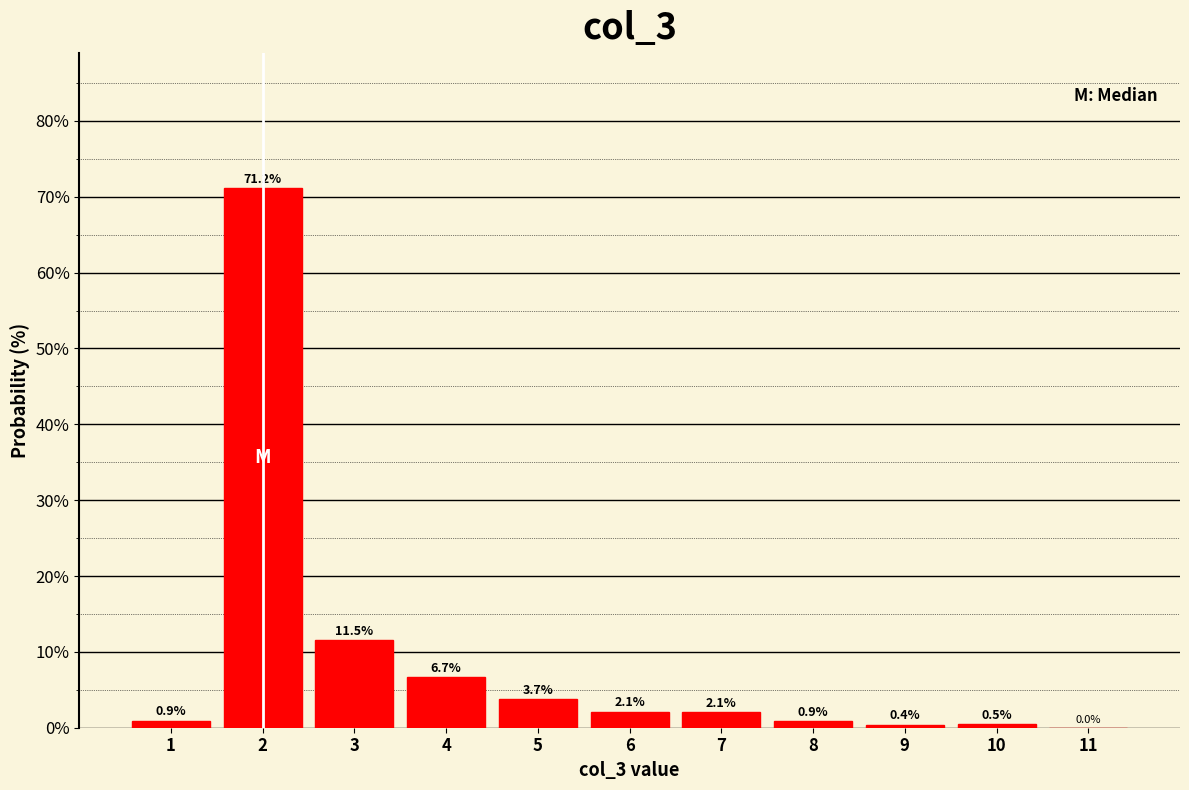

Which range on the x-axis has the tallest bar?

1.5 to 2.5